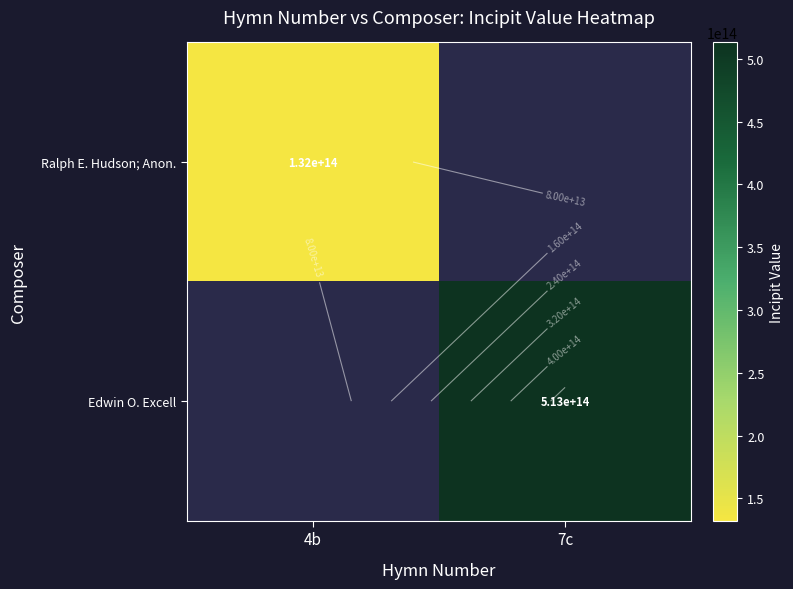

What is the average value of the Ralph E. Hudson; Anon. series?

66067717827160